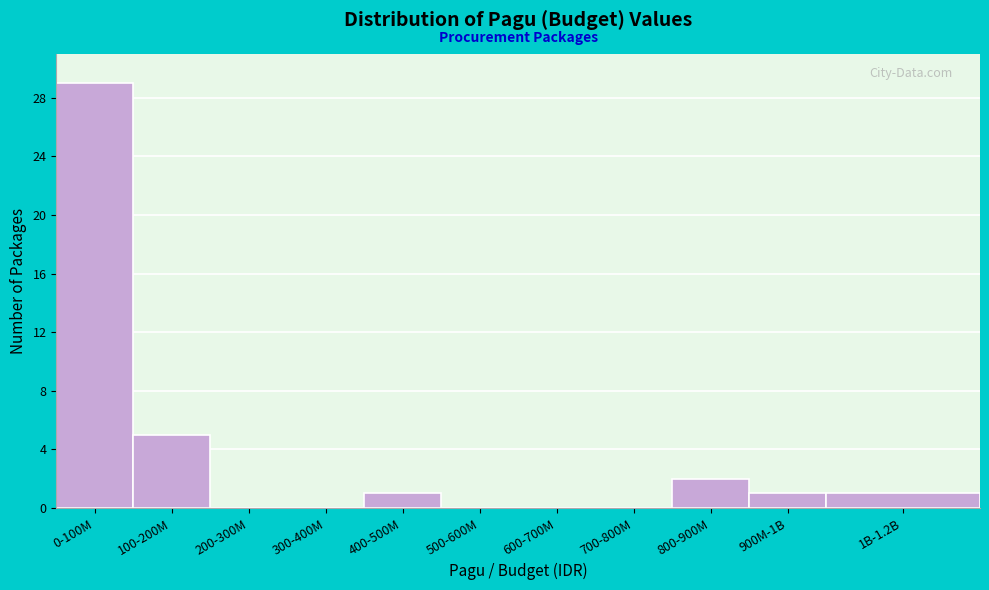

Reading right to left, extract all data points from this chart.

1B-1.2B=1	900M-1B=1	800-900M=2	700-800M=0	600-700M=0	500-600M=0	400-500M=1	300-400M=0	200-300M=0	100-200M=5	0-100M=29